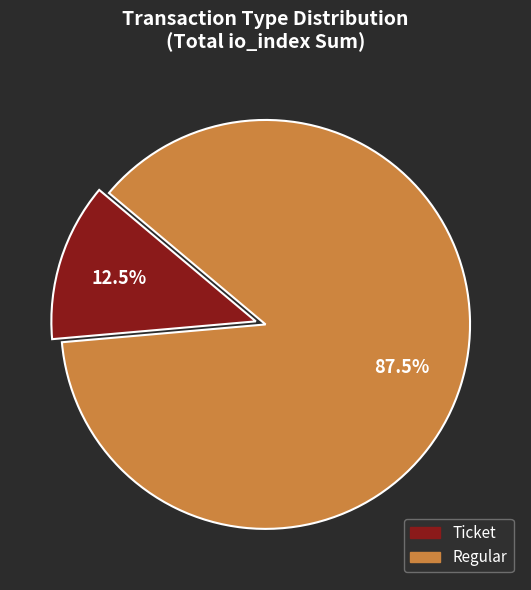

Does Regular account for over 50% of the chart?

Yes